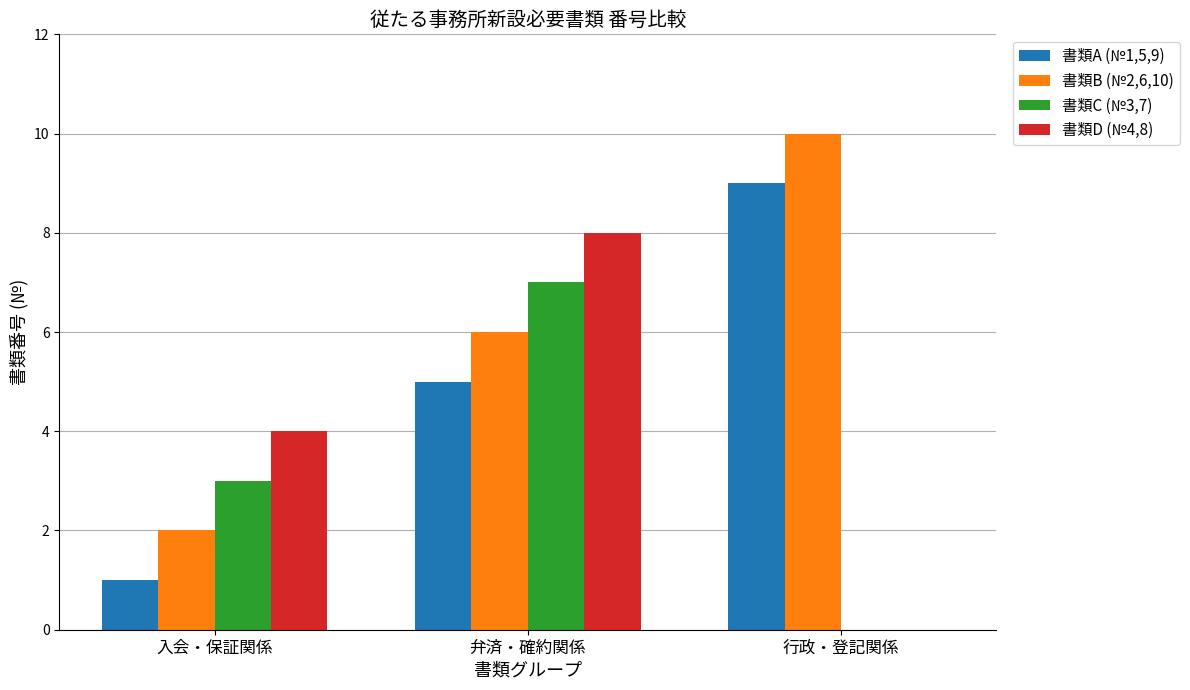

At which category is the sum across all series the highest?

弁済・確約関係